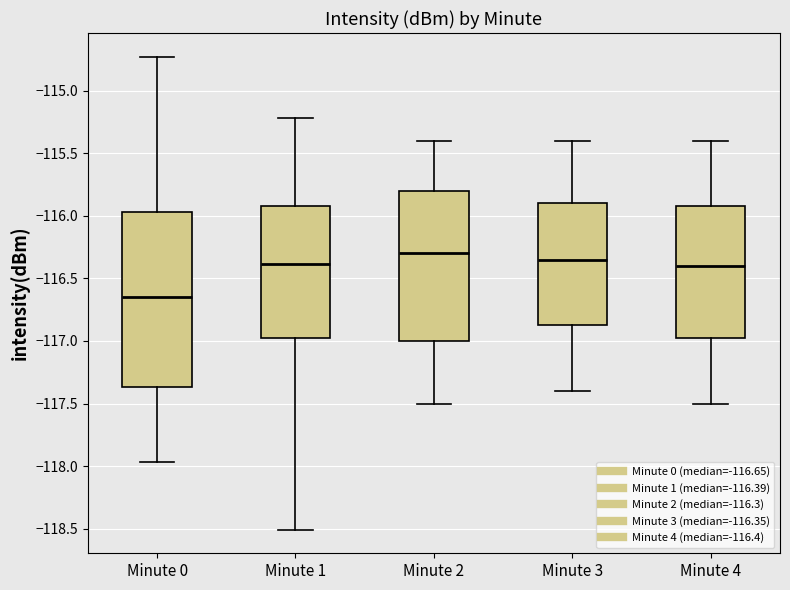

Reading left to right, transcribe this box plot: for each box, give where its median line is, the range the box spans, and where its two whiskers end, as read against the y-axis. The values are not printed on the chart, so give them approximately, as read against the axis.

Minute 0: median -116.65, box -117.35 to -115.95, whiskers -117.95 to -114.75
Minute 1: median -116.40, box -116.95 to -115.90, whiskers -118.50 to -115.20
Minute 2: median -116.30, box -117.00 to -115.80, whiskers -117.50 to -115.40
Minute 3: median -116.35, box -116.85 to -115.90, whiskers -117.40 to -115.40
Minute 4: median -116.40, box -116.95 to -115.90, whiskers -117.50 to -115.40